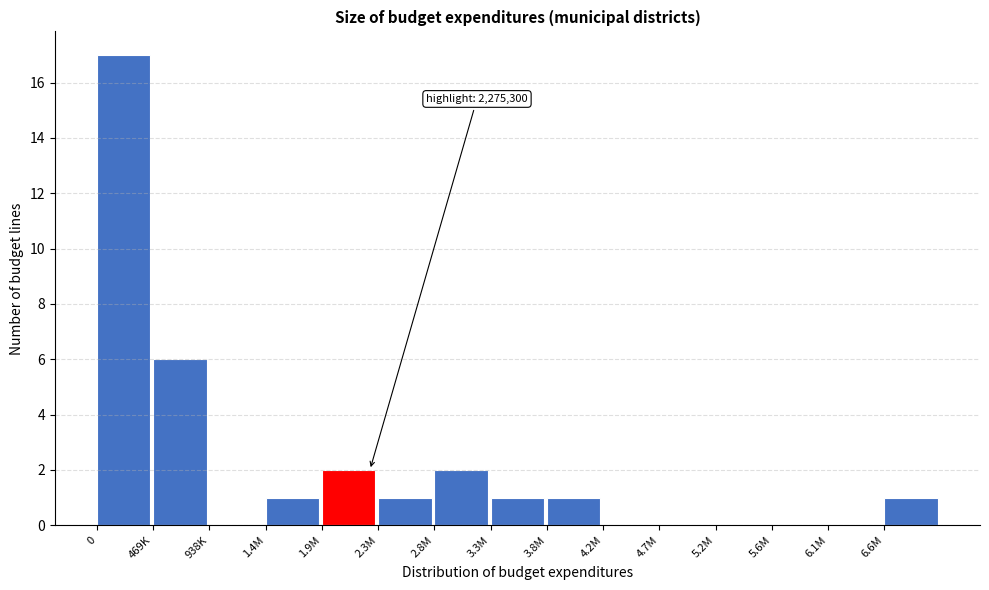

Reading left to right, list all the values displayed in this chart.

0=17	469K=6	938K=0	1.4M=1	1.9M=2	2.3M=1	2.8M=2	3.3M=1	3.8M=1	4.2M=0	4.7M=0	5.2M=0	5.6M=0	6.1M=0	6.6M=1